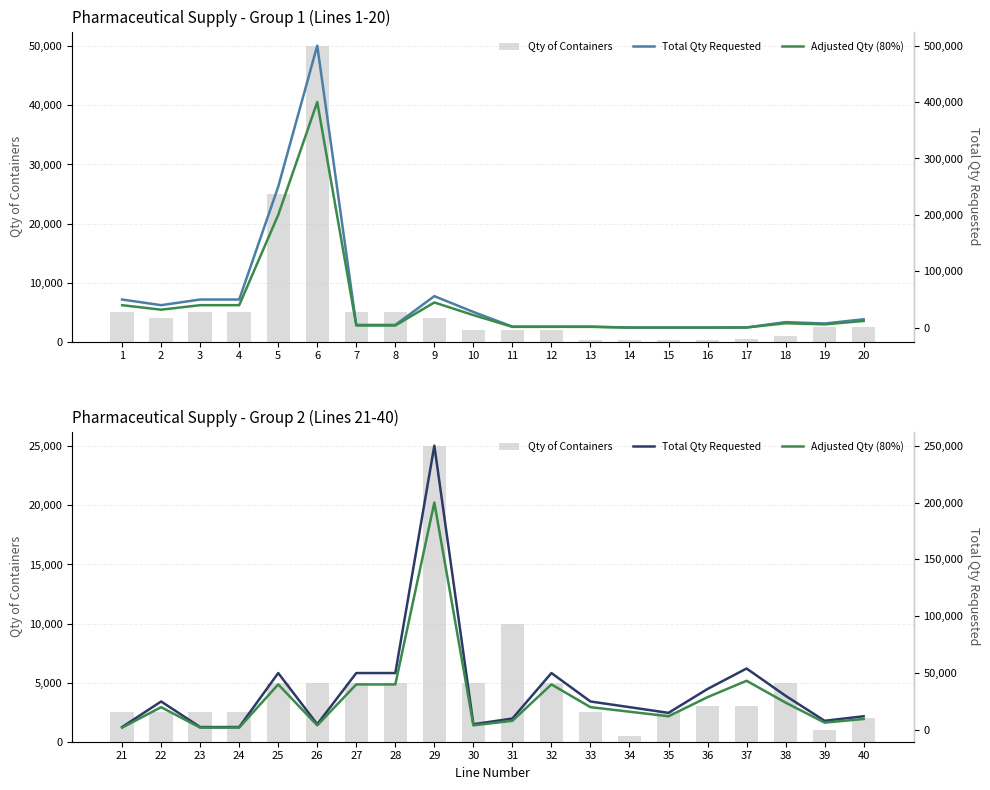

What are all the series names shown in the legend?

Qty of Containers, Total Qty Requested, Adjusted Qty (80%)